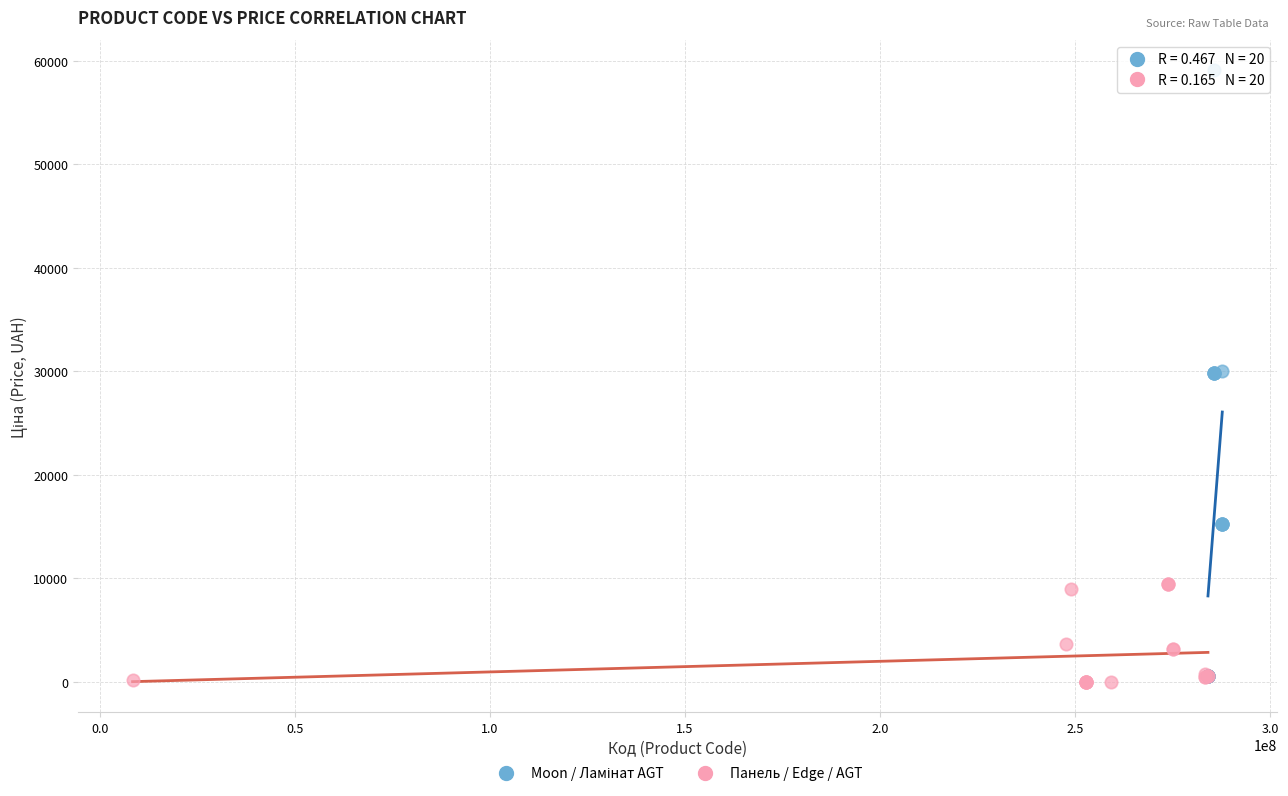

Which series reaches the minimum Y coordinate?

Панель / Edge / AGT